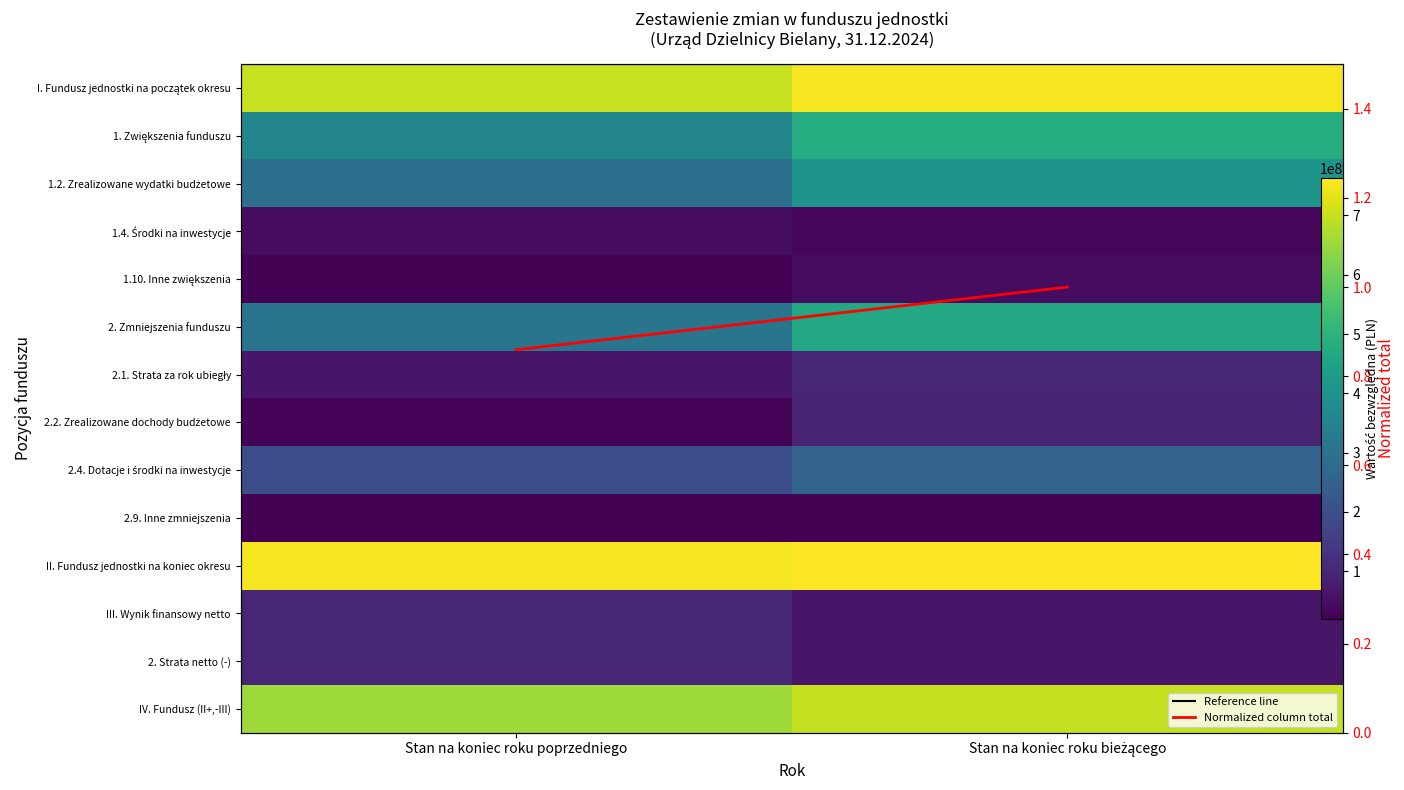

At which label does 1.2. Zrealizowane wydatki budżetowe reach its minimum?

Stan na koniec roku poprzedniego